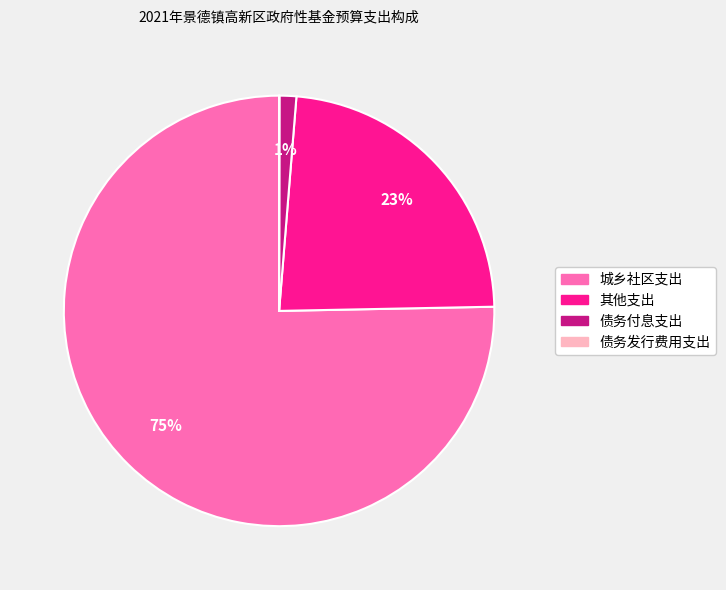

To the nearest percent, what percentage of the pie is 其他支出?

23%